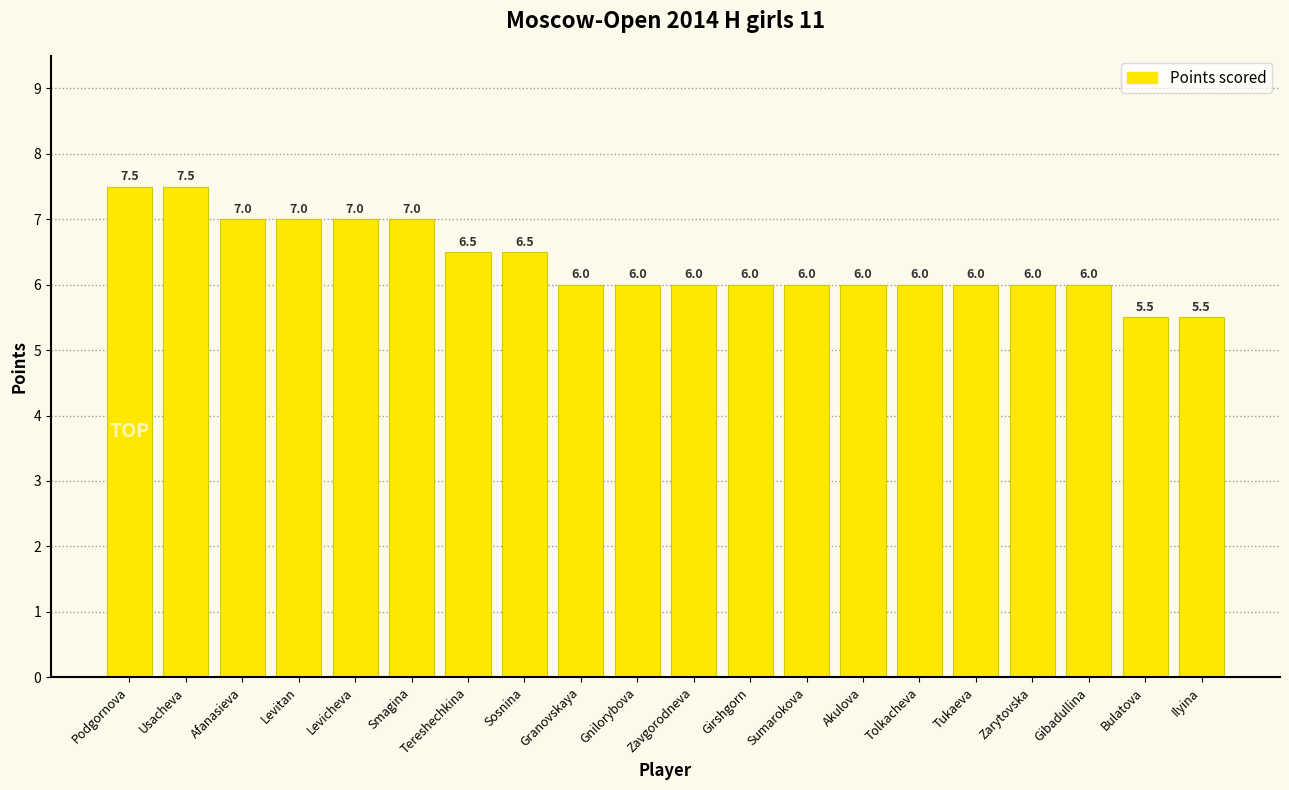

Reading left to right, what are all the values shown in this chart?

Podgornova=7.5	Usacheva=7.5	Afanasieva=7.0	Levitan=7.0	Levicheva=7.0	Smagina=7.0	Tereshechkina=6.5	Sosnina=6.5	Granovskaya=6.0	Gnilorybova=6.0	Zavgorodneva=6.0	Girshgorn=6.0	Sumarokova=6.0	Akulova=6.0	Tolkacheva=6.0	Tukaeva=6.0	Zarytovska=6.0	Gibadullina=6.0	Bulatova=5.5	Ilyina=5.5